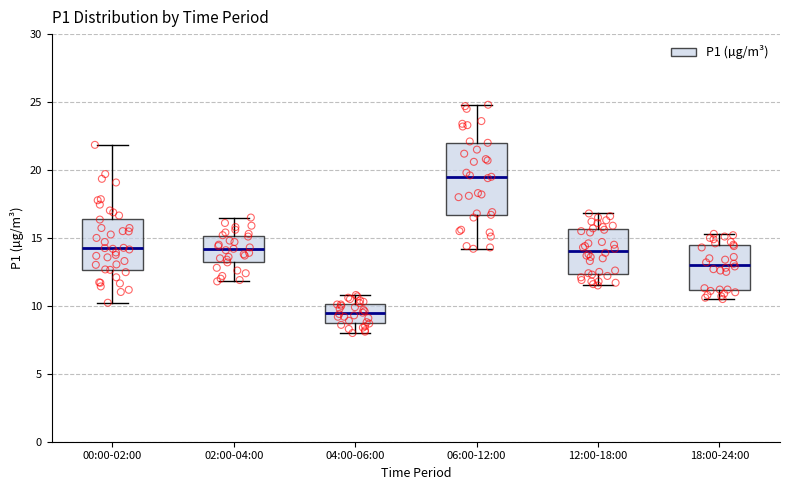

Comparing the boxes themselves (not the whiskers), which one is the tallest?

06:00-12:00